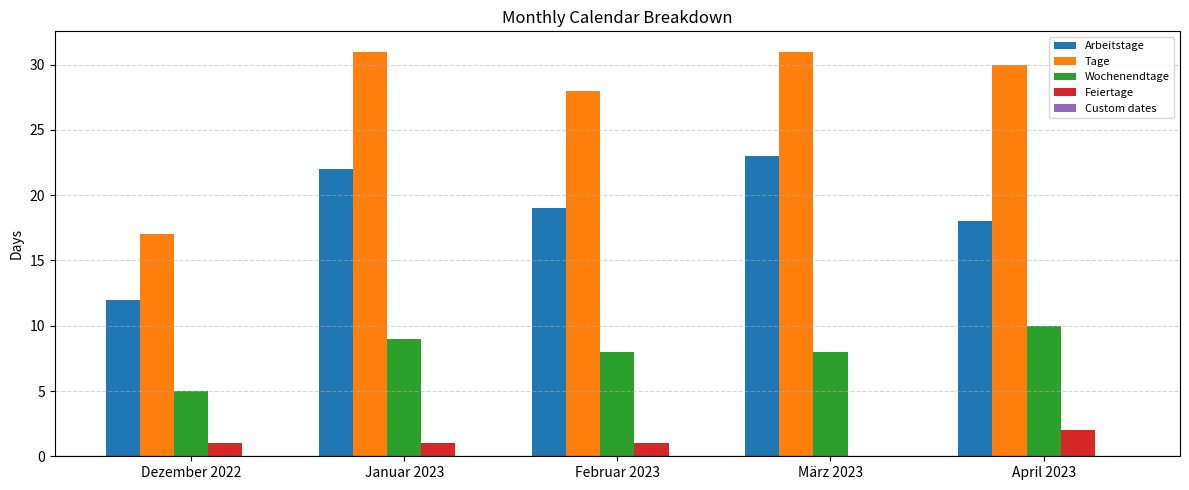

Which series has the largest total across all categories?

Tage